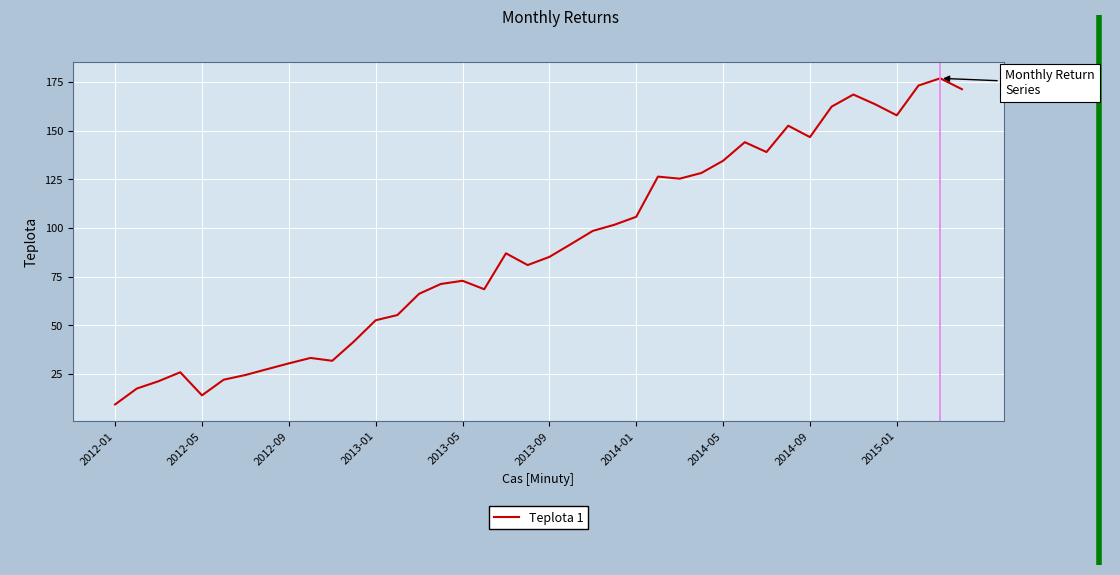

What is the difference between the maximum and minimum values?

167.6